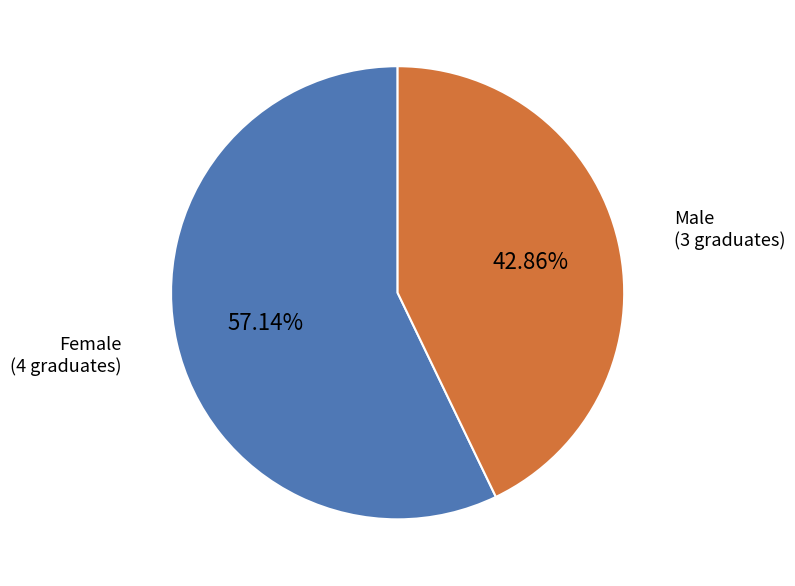

Is there a majority slice in this chart?

Yes